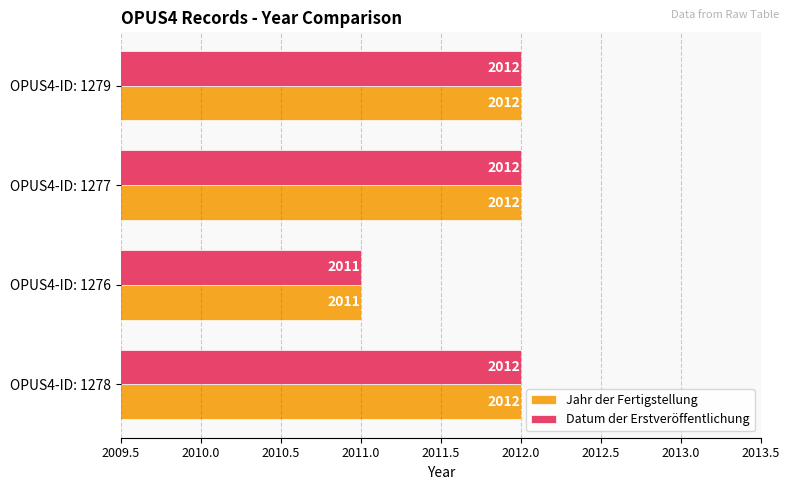

What is the average value of the Jahr der Fertigstellung series?

2012